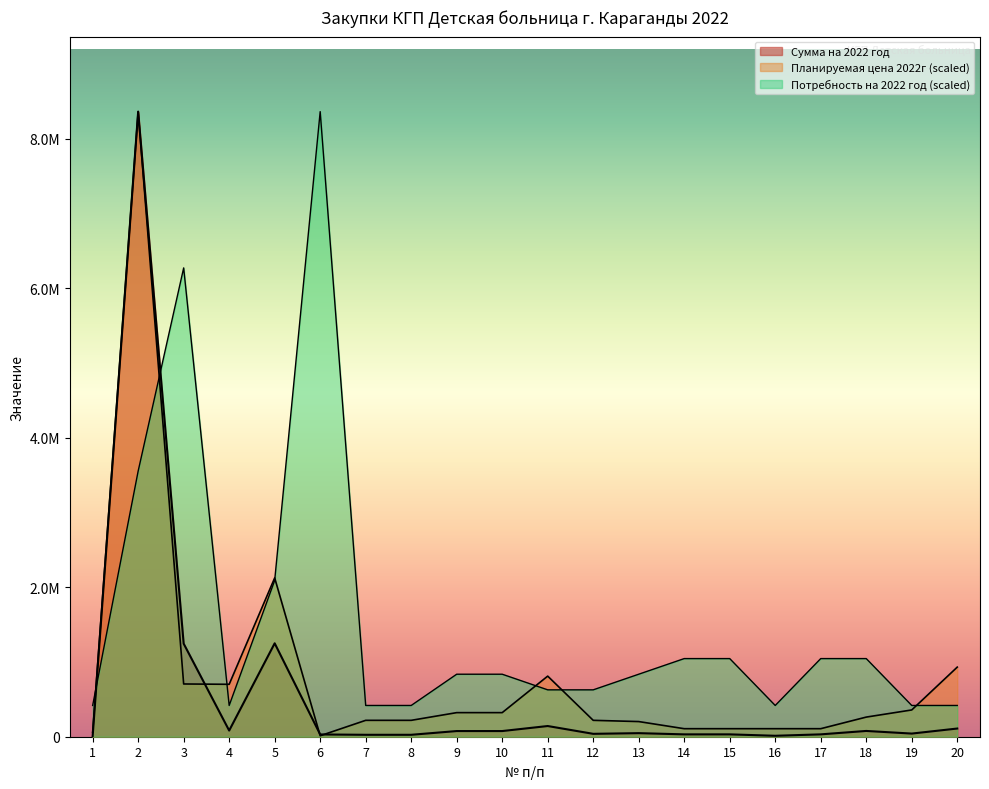

Is the value of Планируемая цена 2022г at 12 greater than the value of Сумма на 2022 год at 13?

Yes